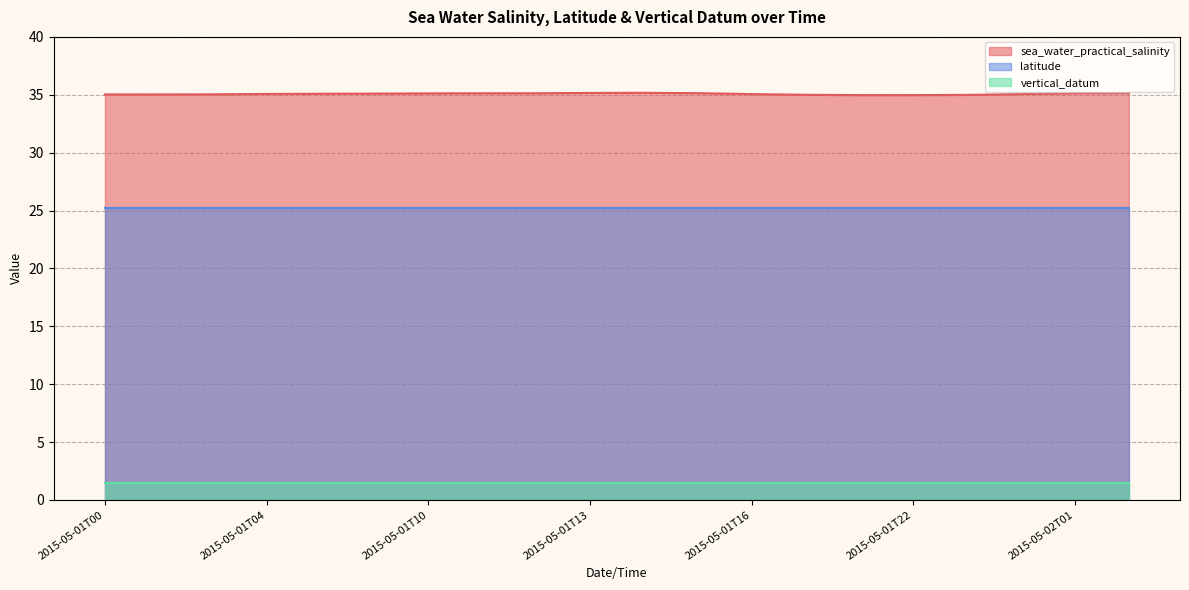

The latitude series shows 25.2 at 2015-05-01T18. True or false?

True